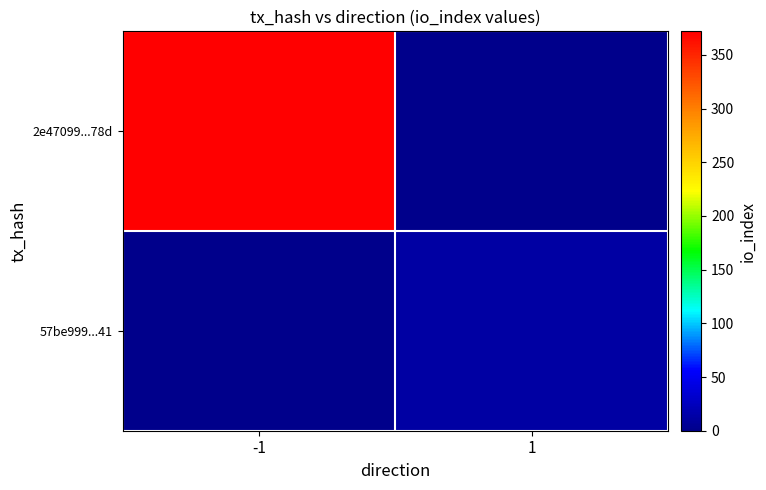

Which series has the largest range (max minus min)?

2e47099...78d